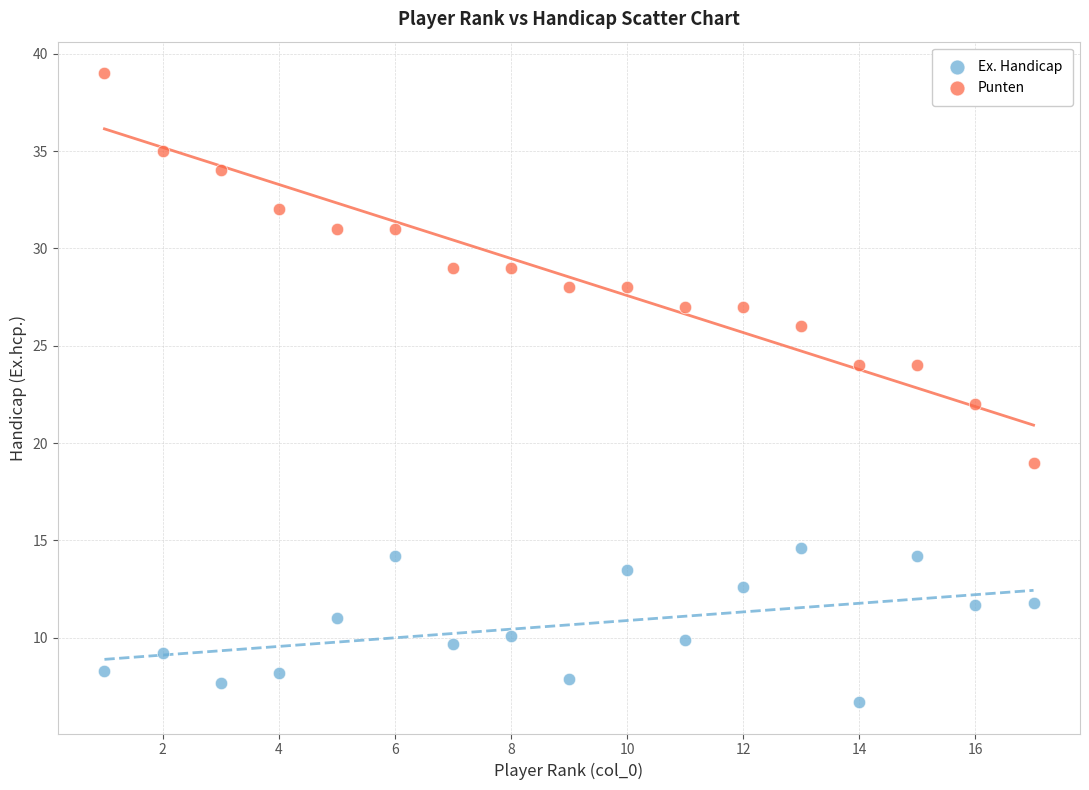

Which series reaches the maximum Y coordinate?

Punten